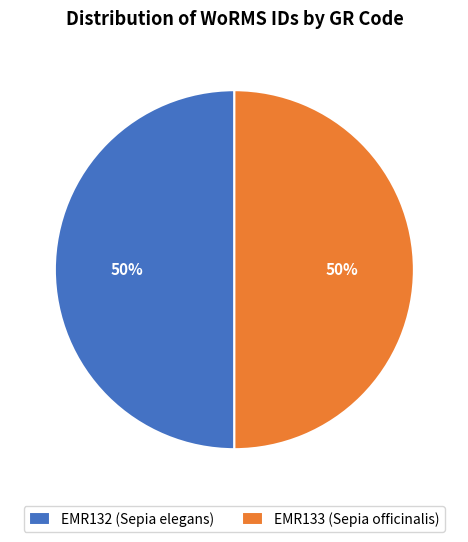

To the nearest percent, what is the average slice percentage?

50%